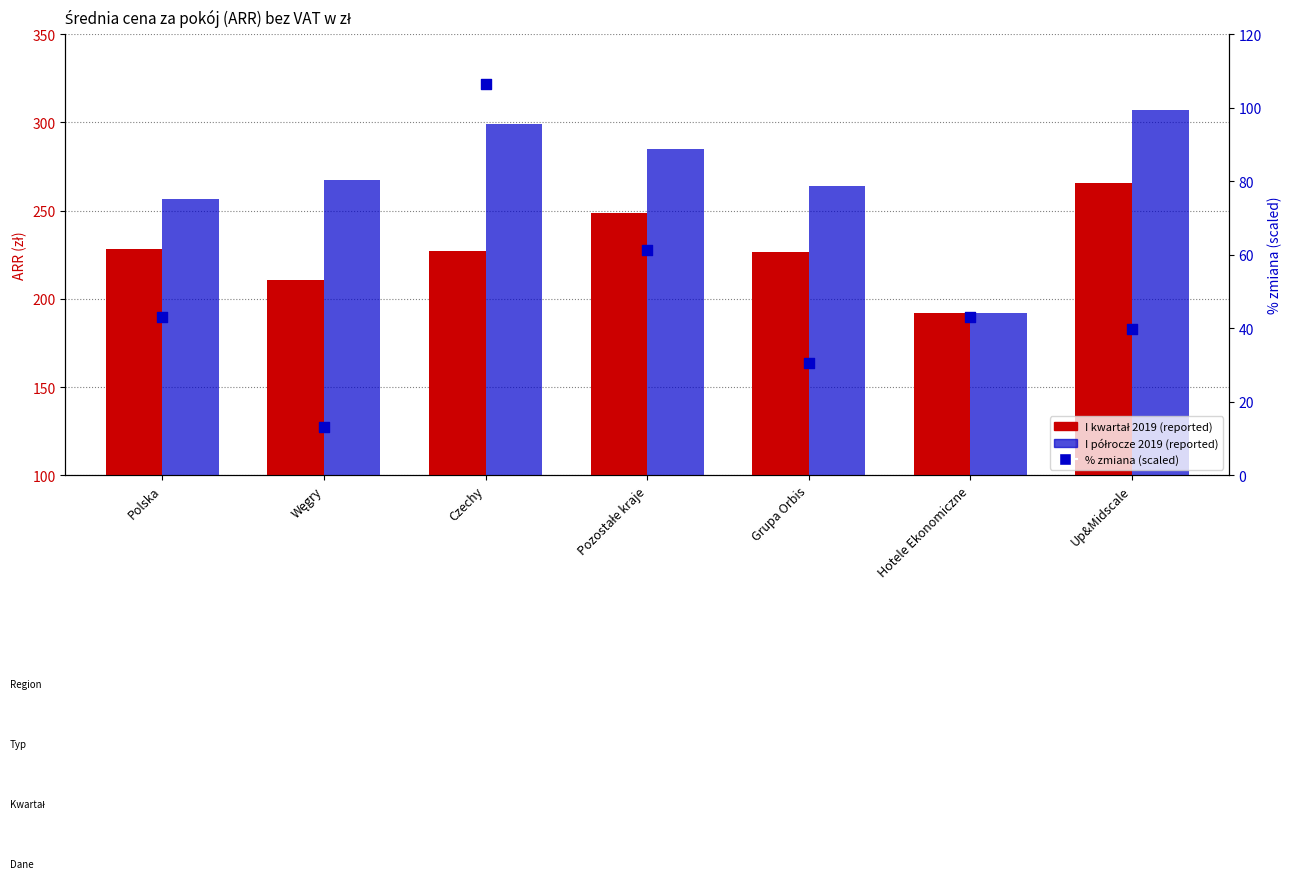

At how many categories does at least one series exceed 248?

6